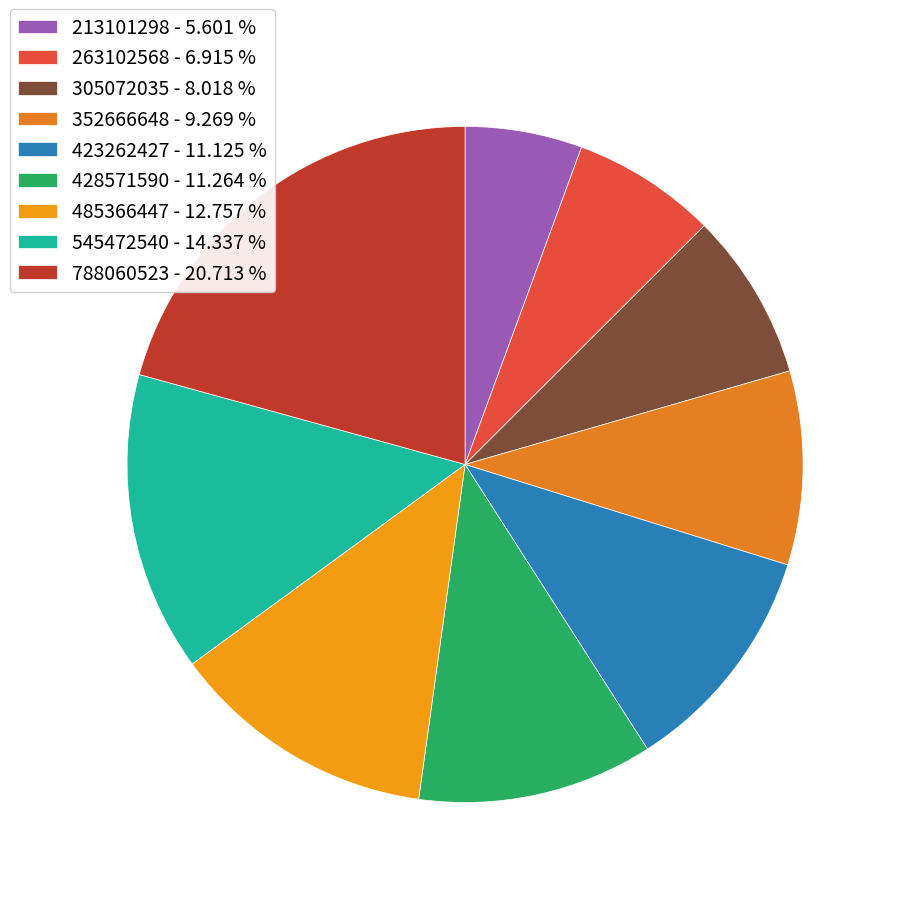

How many slices are in this pie chart?

9